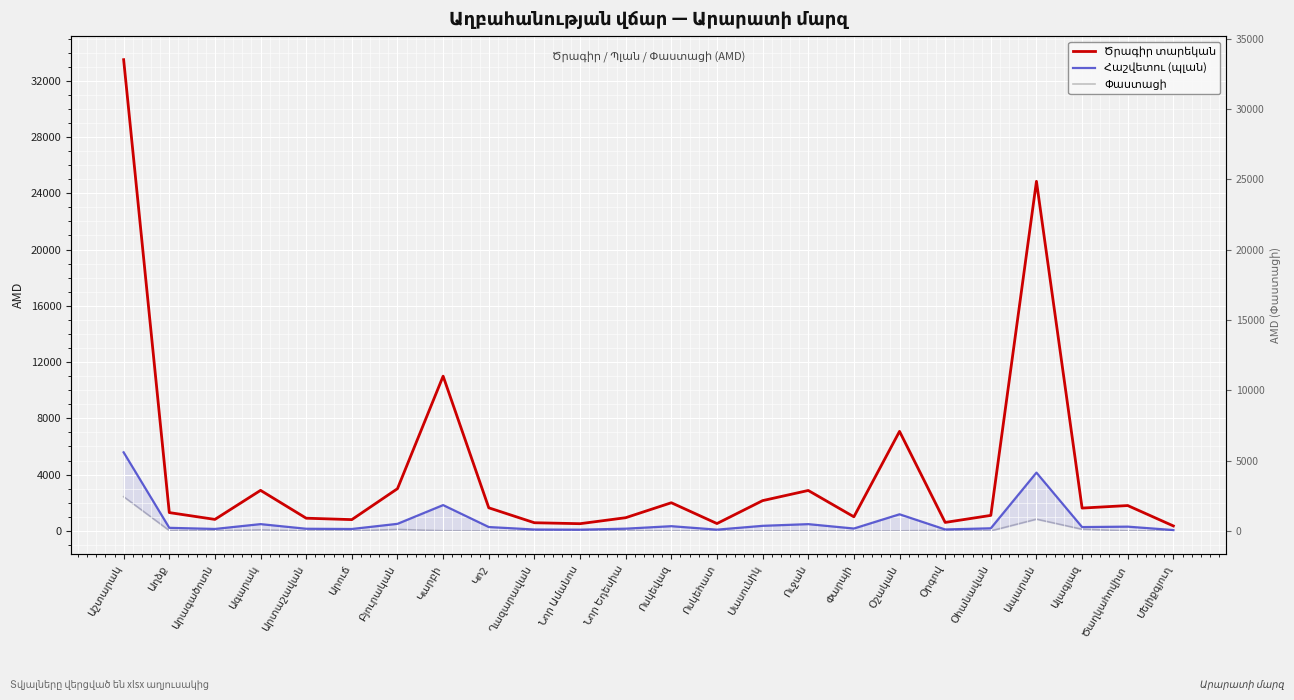

What position from the right is Ոսկեվազ?

12